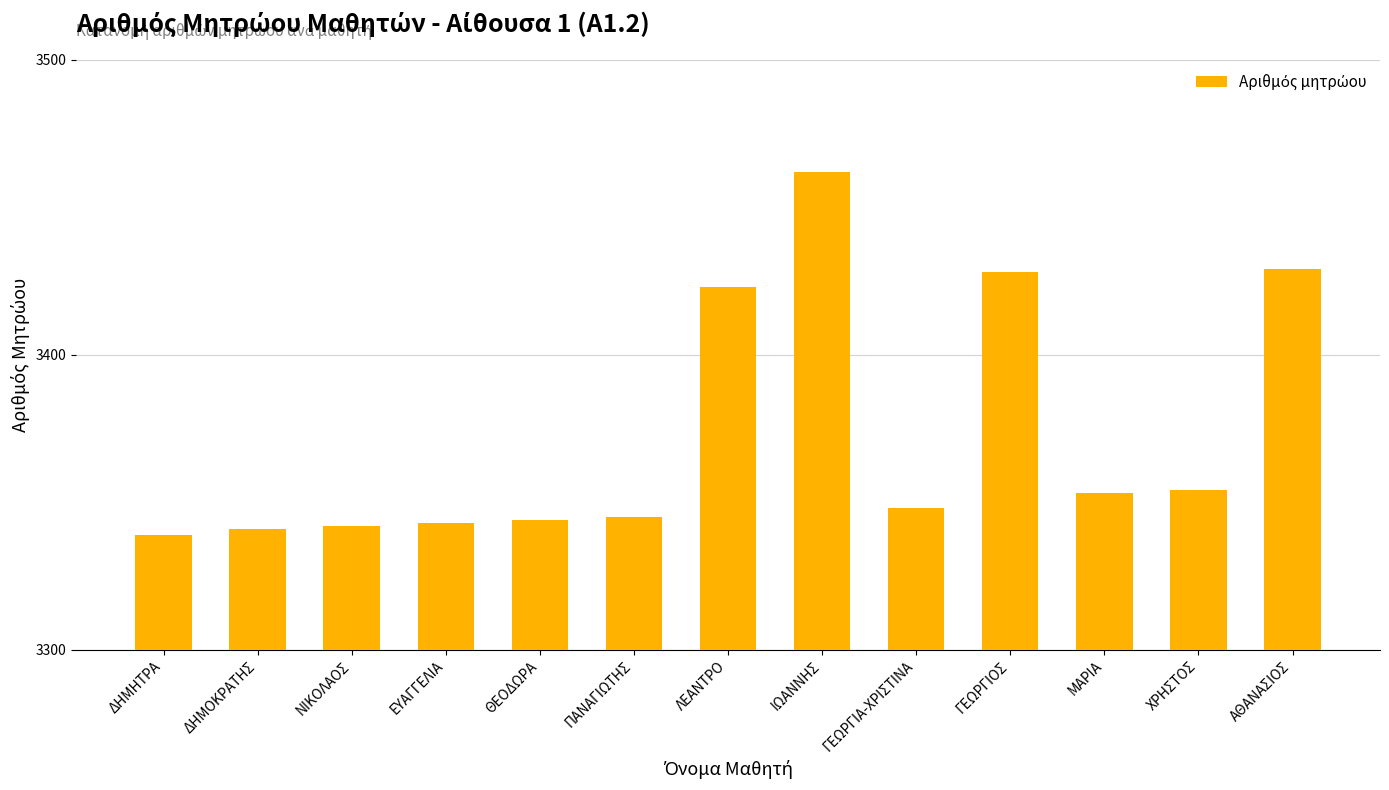

At which label does the data first exceed 3348?

ΛΕΑΝΤΡΟ